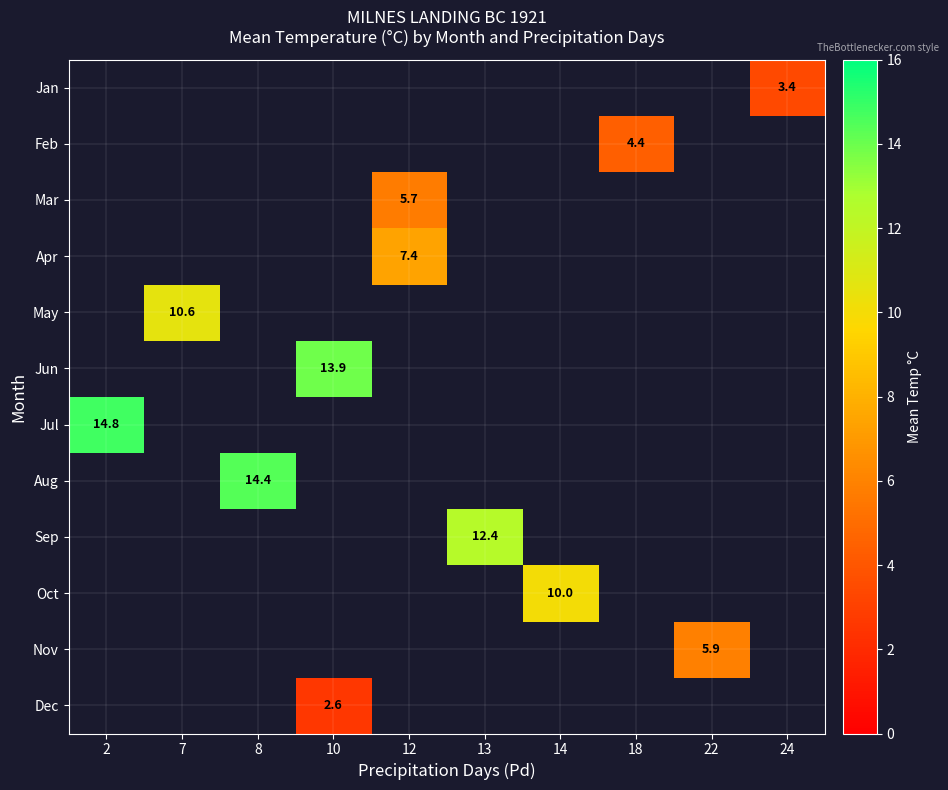

The Aug series shows 14.4 at 8. True or false?

True